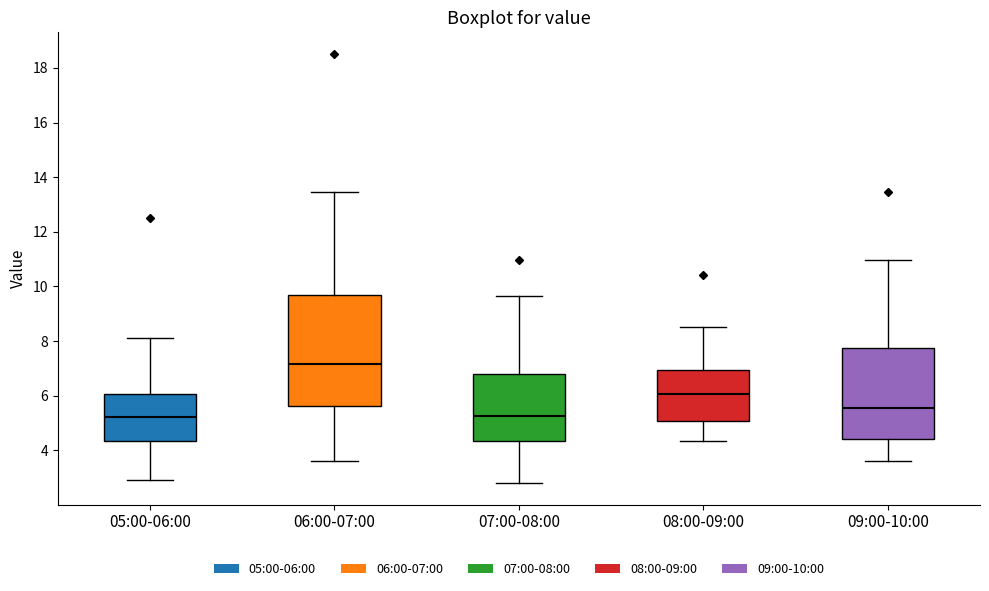

Where does the upper whisker of the box for 08:00-09:00 end on the y-axis? The values are not printed on the chart, so give them approximately, as read against the axis.

8.6